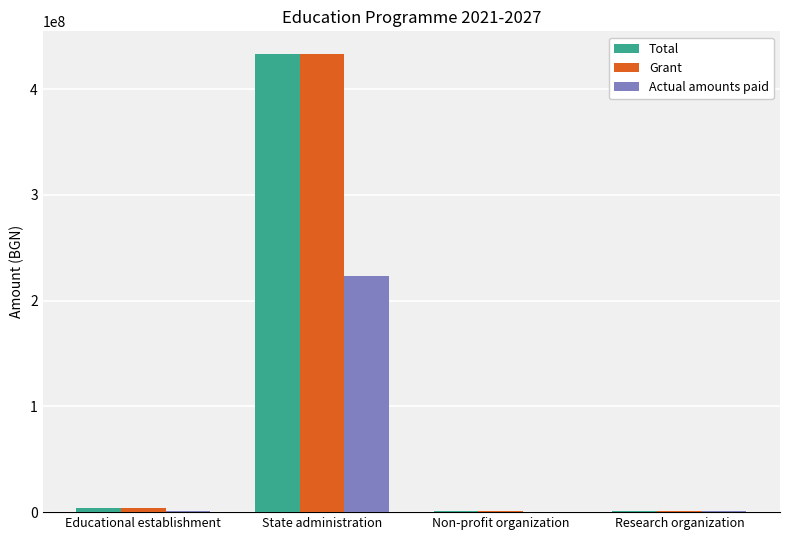

What is the maximum value for Total?

433029596.6